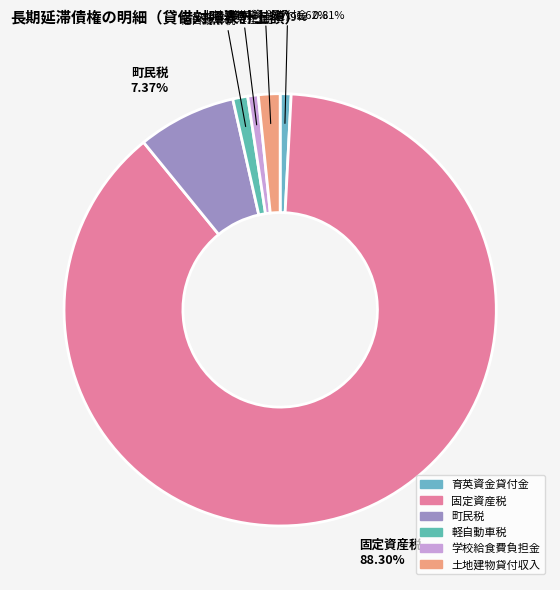

Is there any slice that represents more than half of the pie?

Yes